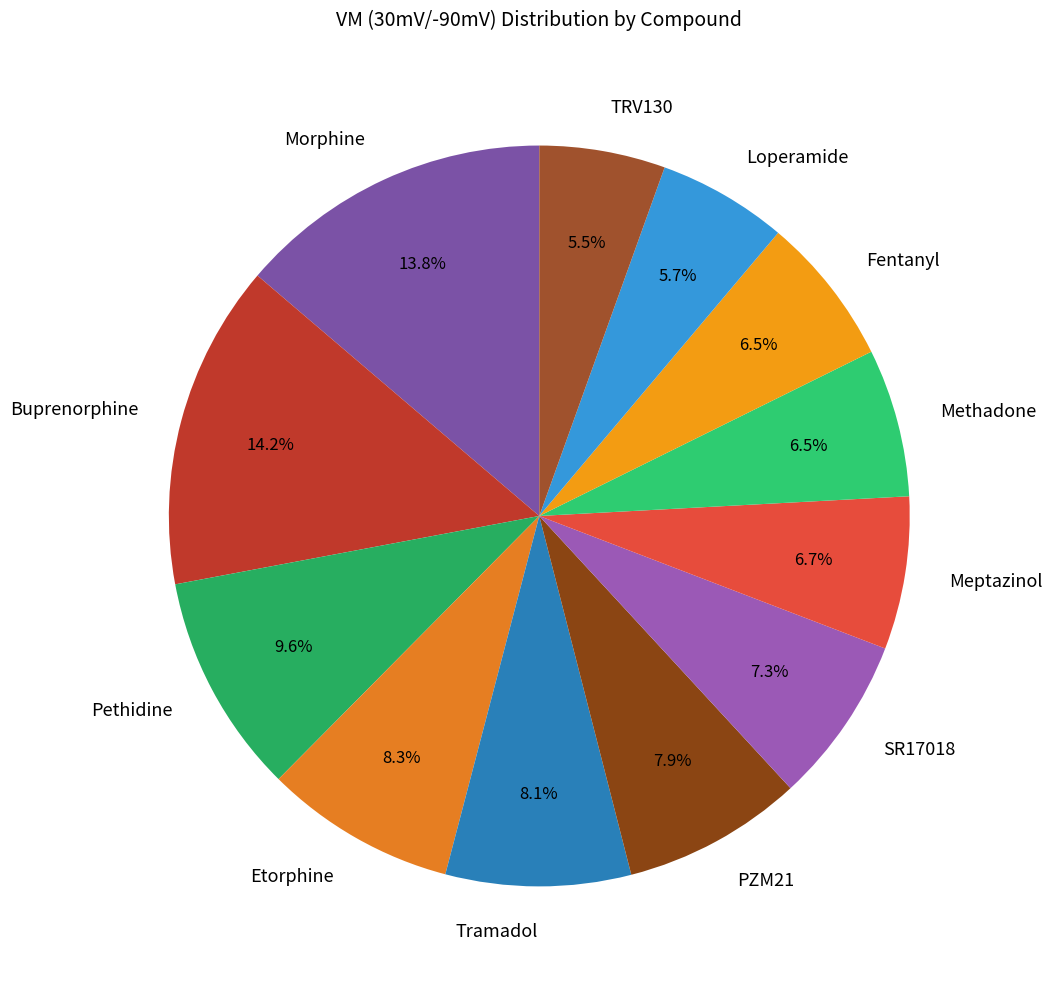

Is the sum of Tramadol and Meptazinol greater than half?

No